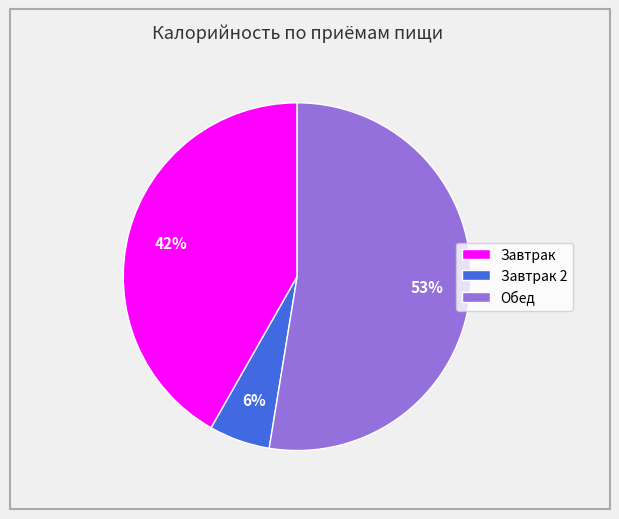

To the nearest percent, what is the difference between the Завтрак and Обед slice percentages?

11%